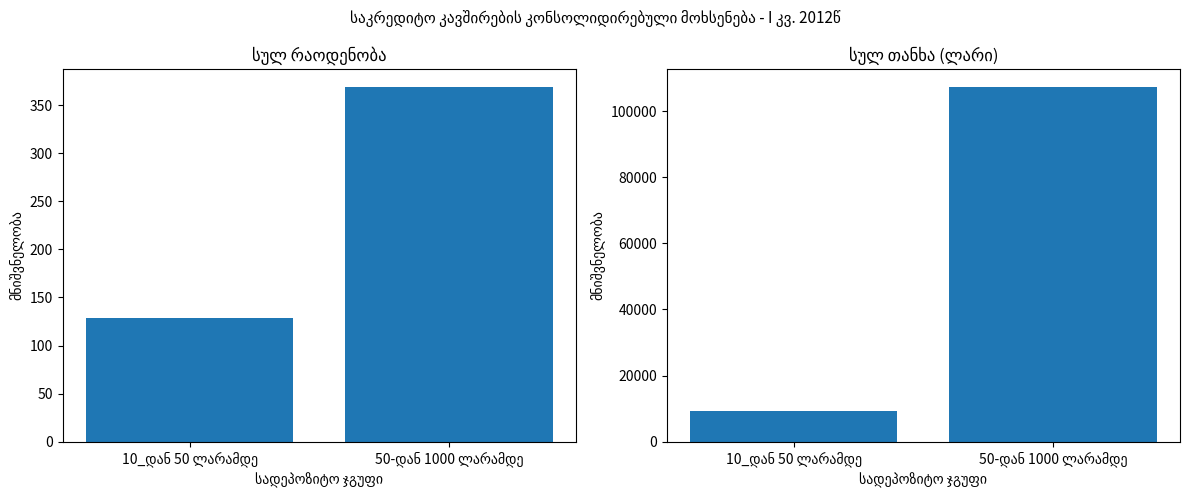

Reading left to right, what are all the values shown in this chart?

სულ რაოდენობა: 10_დან 50 ლარამდე=129	50-დან 1000 ლარამდე=369
სულ თანხა: 10_დან 50 ლარამდე=9174	50-დან 1000 ლარამდე=107321